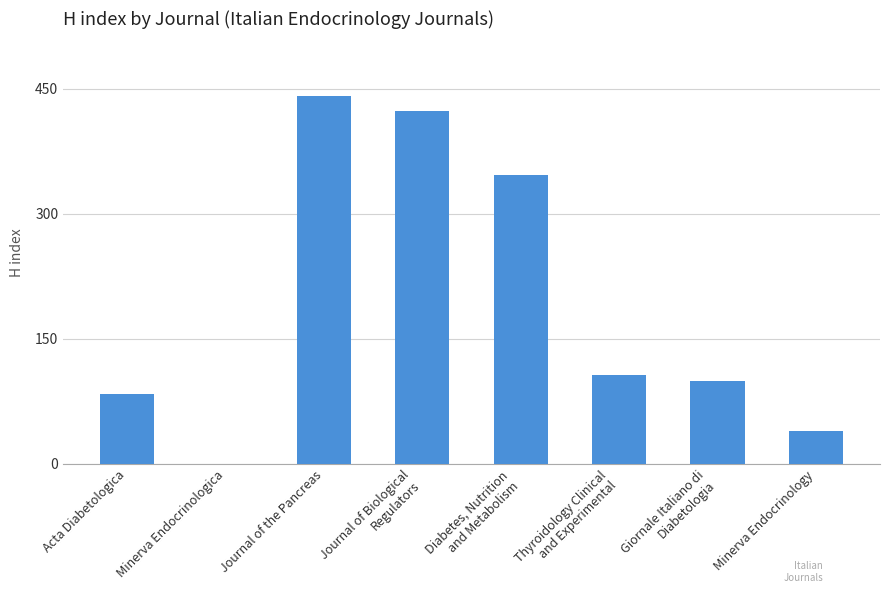

What is the sum of all values?

1542